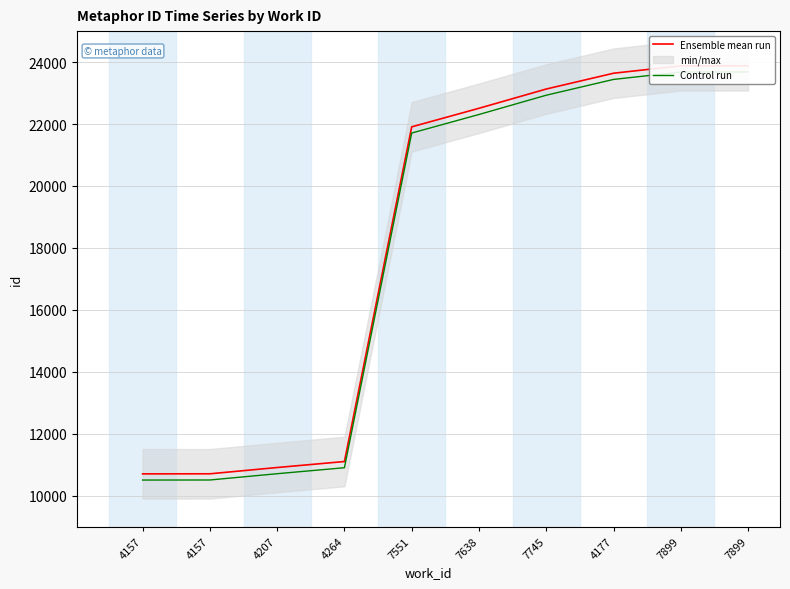

True or false: Ensemble mean run and Control run cross at least once.

False